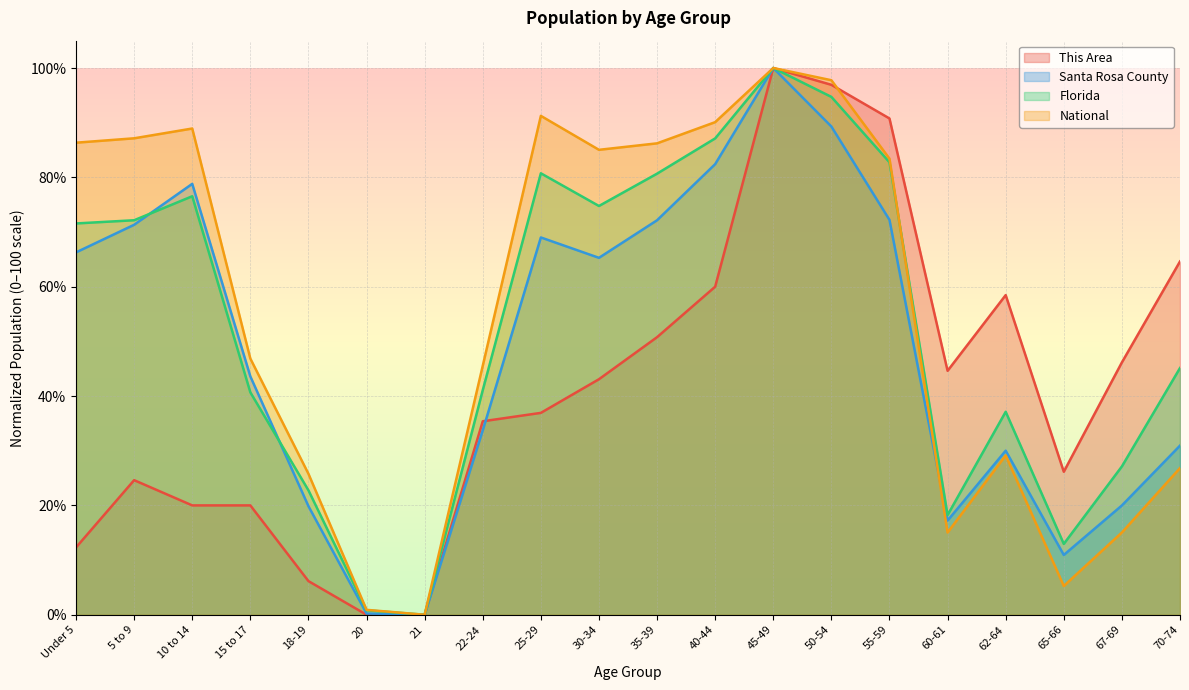

Between 35-39 and 20, which is larger?

35-39